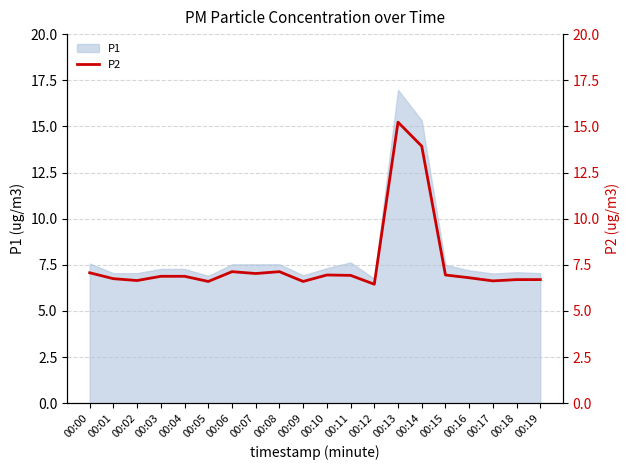

What is the highest value of the P1 series?

17.0